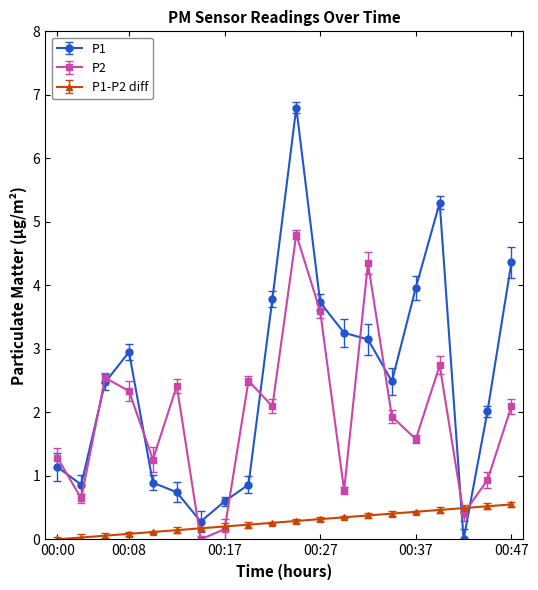

What is the average value of the P1 series?

2.5